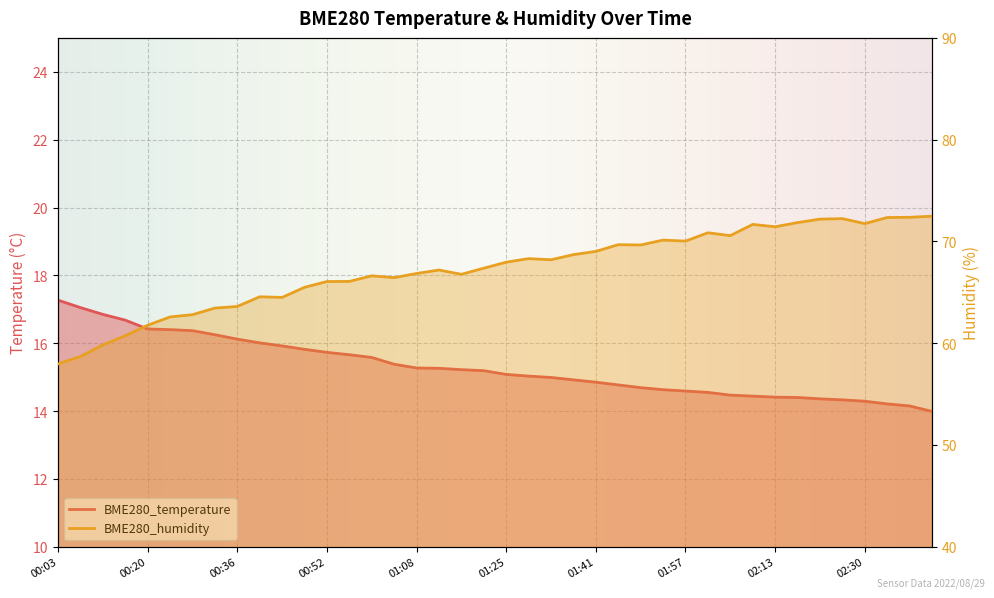

Count the number of categories in the chart.

40